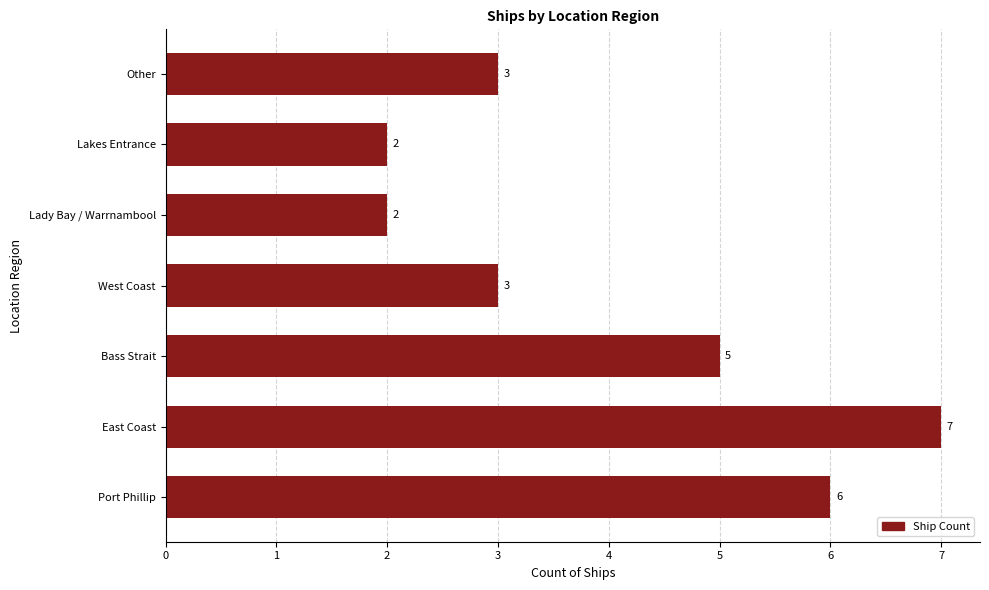

What is the difference between the maximum and minimum values?

5